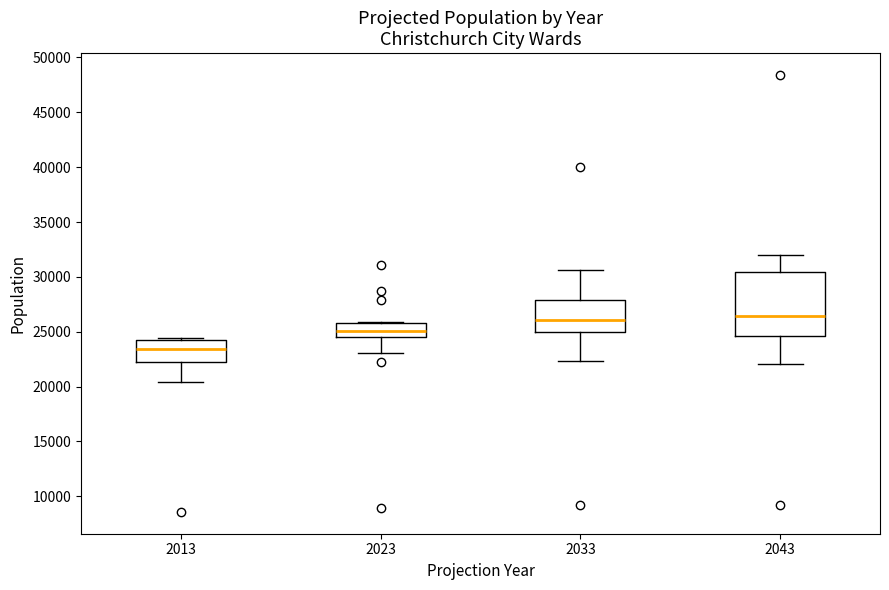

Where does the median line of the box at x = 2023 sit on the y-axis? The values are not printed on the chart, so give them approximately, as read against the axis.

25000